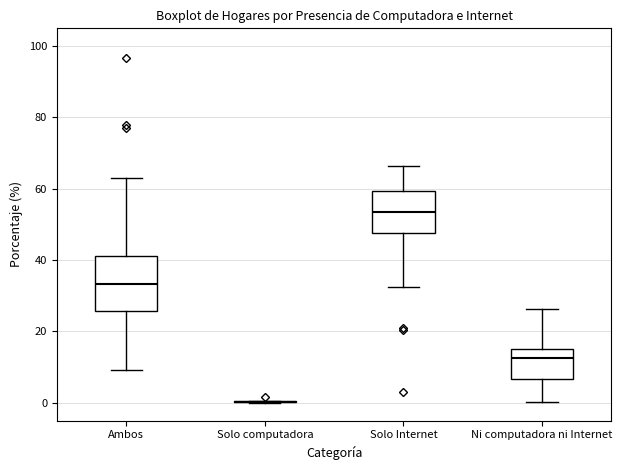

Reading left to right, read every box against the y-axis: the position of its median line, the range the box covers, and the ends of its whiskers. The values are not printed on the chart, so give them approximately, as read against the axis.

Ambos: median 34, box 26 to 42, whiskers 10 to 64
Solo computadora: box collapsed to a line at 0, whiskers 0 to 0
Solo Internet: median 54, box 48 to 60, whiskers 32 to 66
Ni computadora ni Internet: median 12, box 6 to 16, whiskers 0 to 26